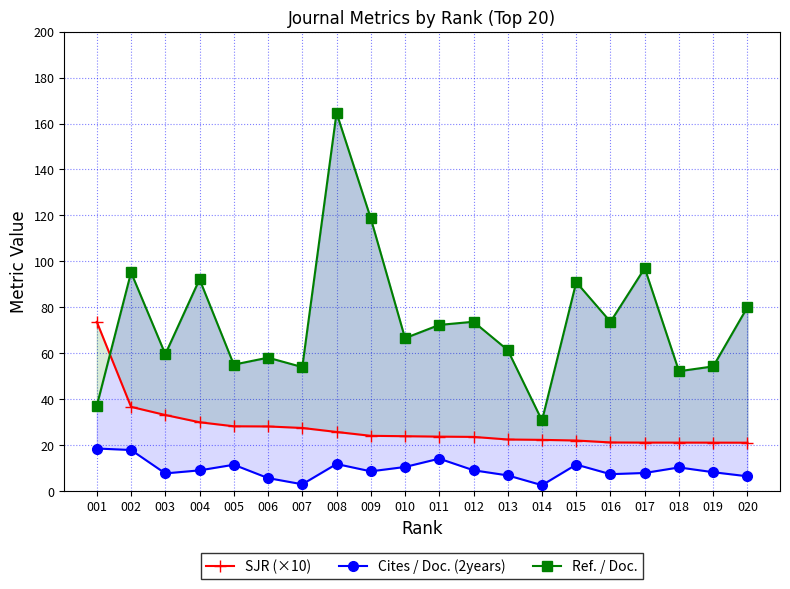

Which series has the widest spread of values?

Ref. / Doc.